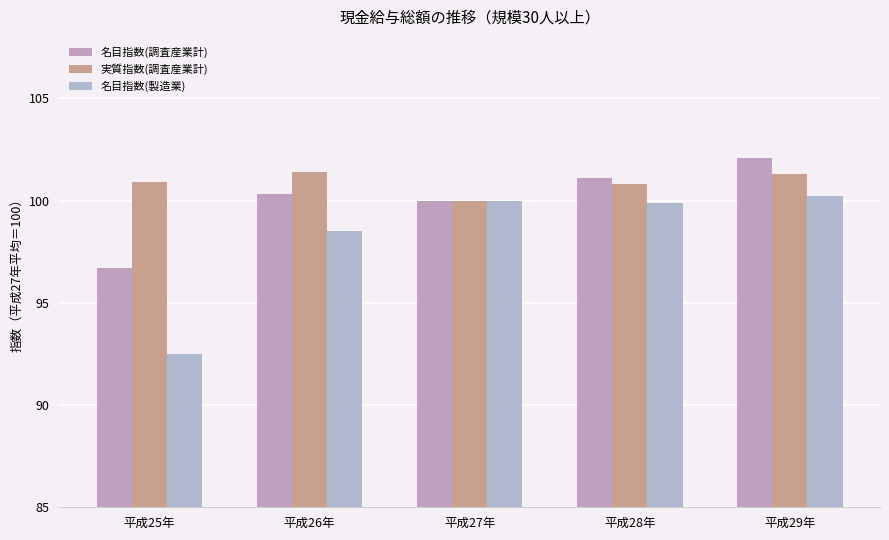

Reading left to right, transcribe all the data shown in this chart.

名目指数(調査産業計): 96.7	100.3	100.0	101.1	102.1
実質指数(調査産業計): 100.9	101.4	100.0	100.8	101.3
名目指数(製造業): 92.5	98.5	100.0	99.9	100.2